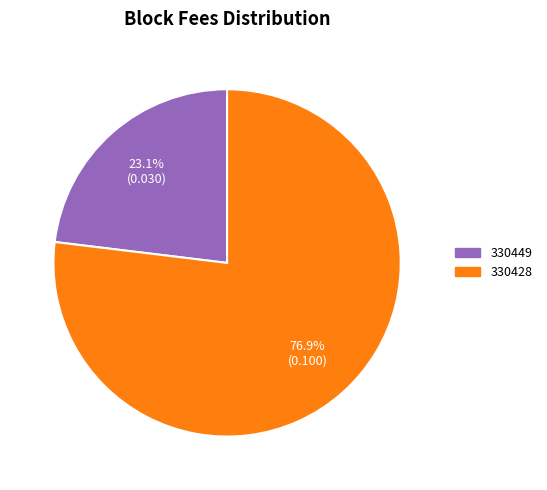

True or false: 330449 accounts for 23% of the total.

True